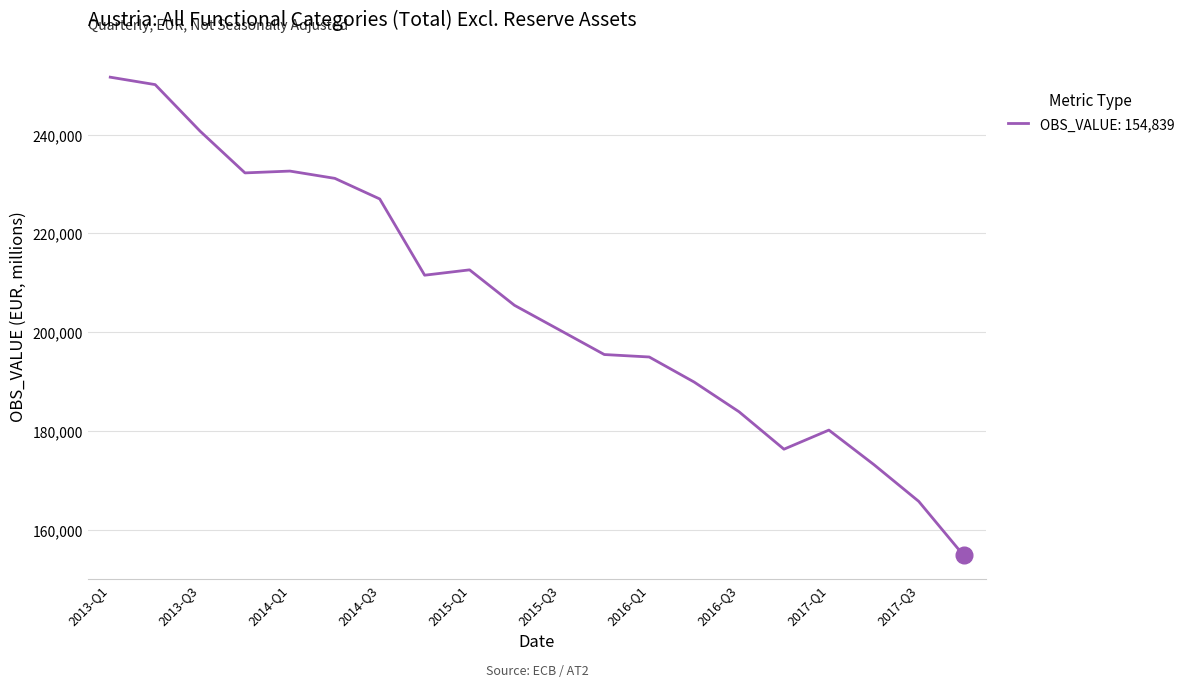

What is the smallest value displayed?

154839